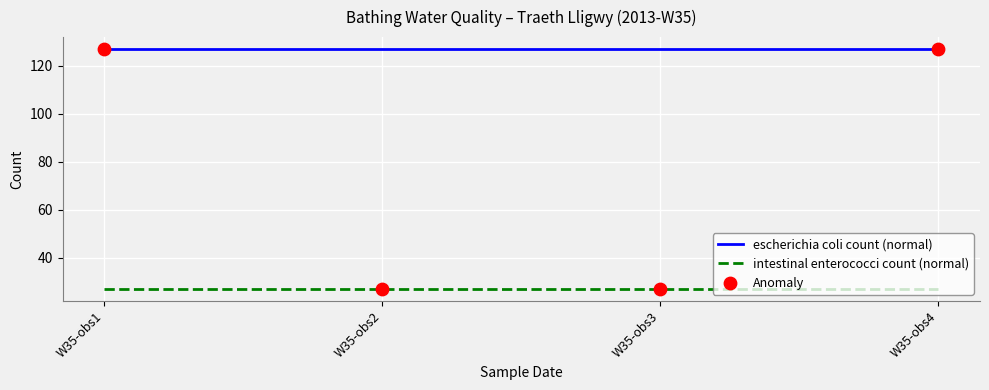

At how many categories does at least one series exceed 61?

4